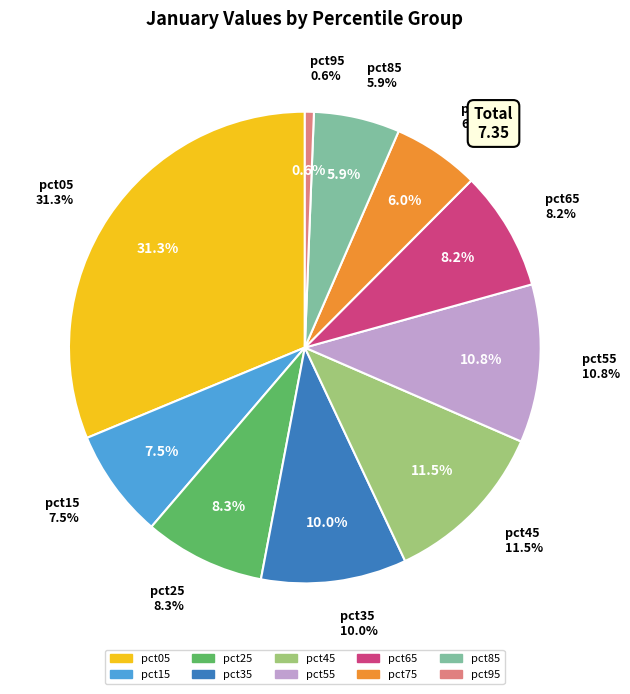

How many slices are in this pie chart?

10